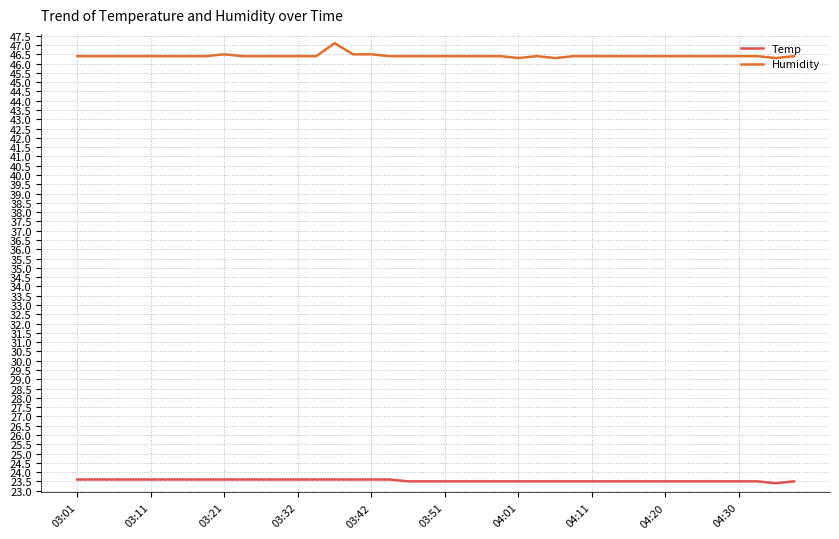

Rank the series by their maximum value, from highest to lowest.

Humidity, Temp